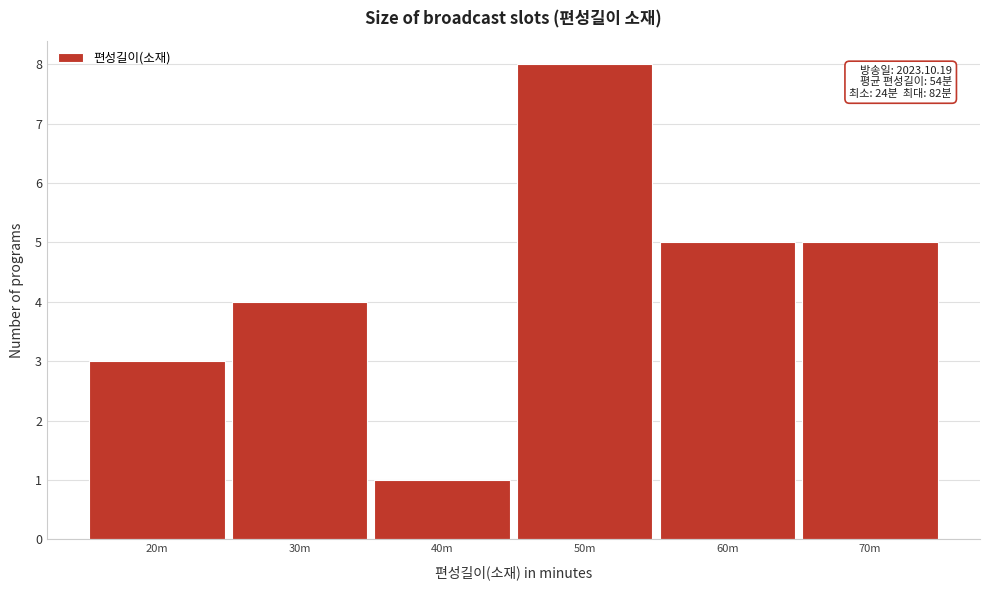

Reading left to right, list all the values displayed in this chart.

3	4	1	8	5	5